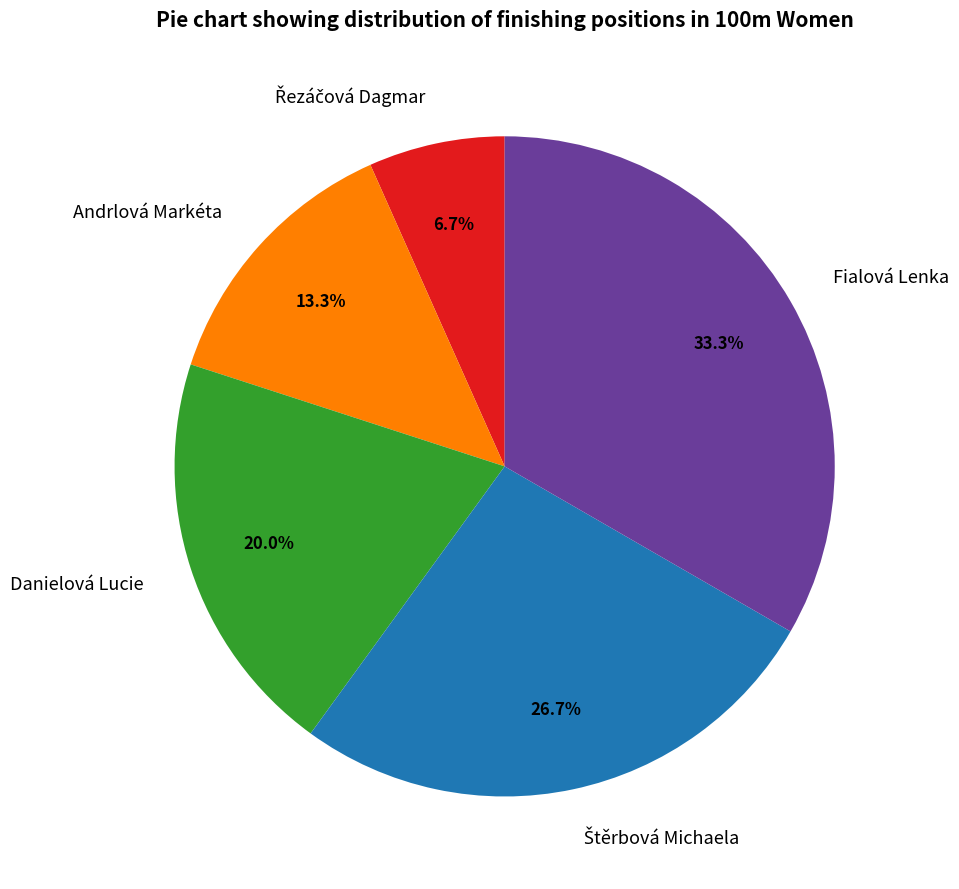

What portion of the pie excludes Fialová Lenka?

66.7%